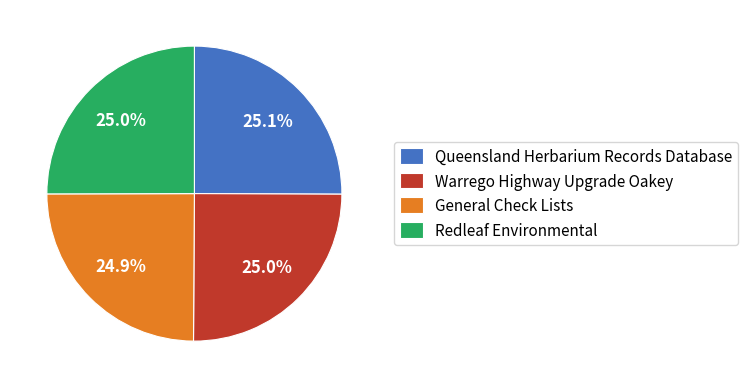

What percentage is NOT represented by General Check Lists?

75.1%